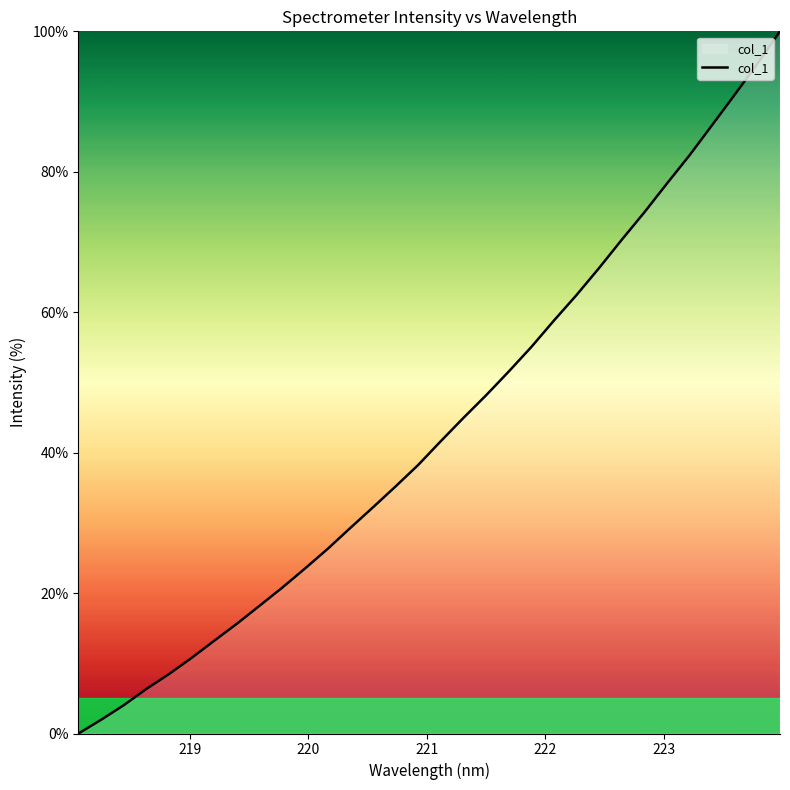

What is the greatest value displayed?

100.0